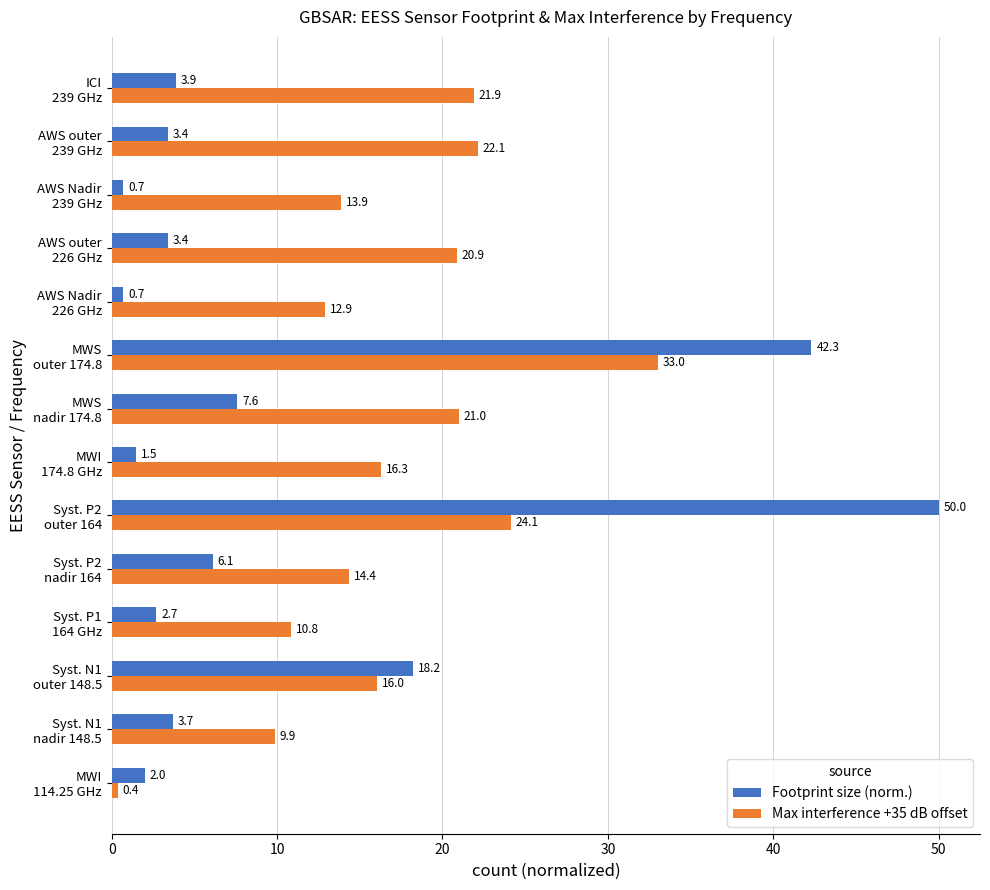

Rank the series by their maximum value, from highest to lowest.

Footprint size (norm.), Max interference +35 dB offset